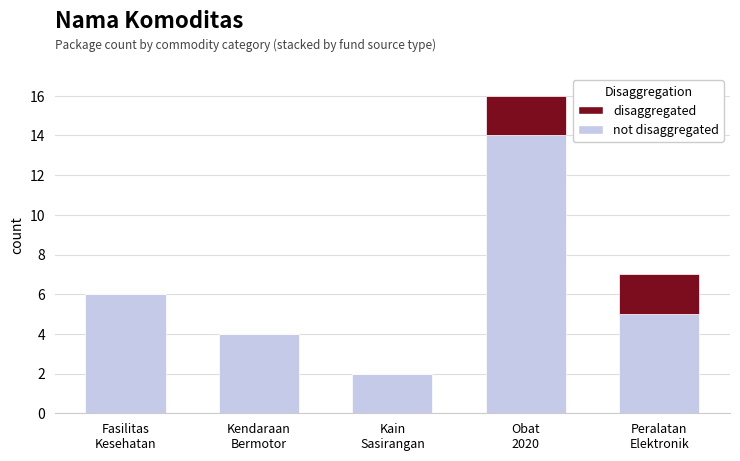

Count the number of categories in the chart.

5